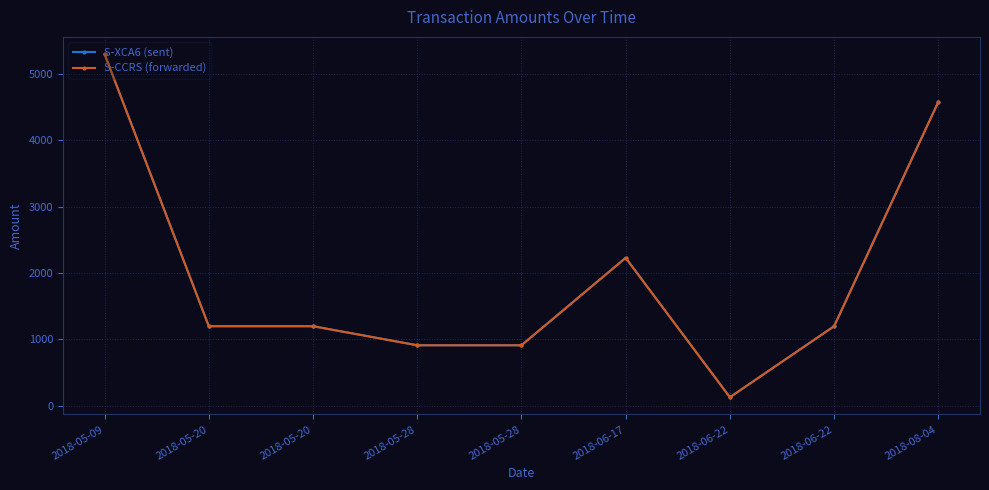

The value of S-XCA6 (sent) at 2018-06-22 is 130. True or false?

True